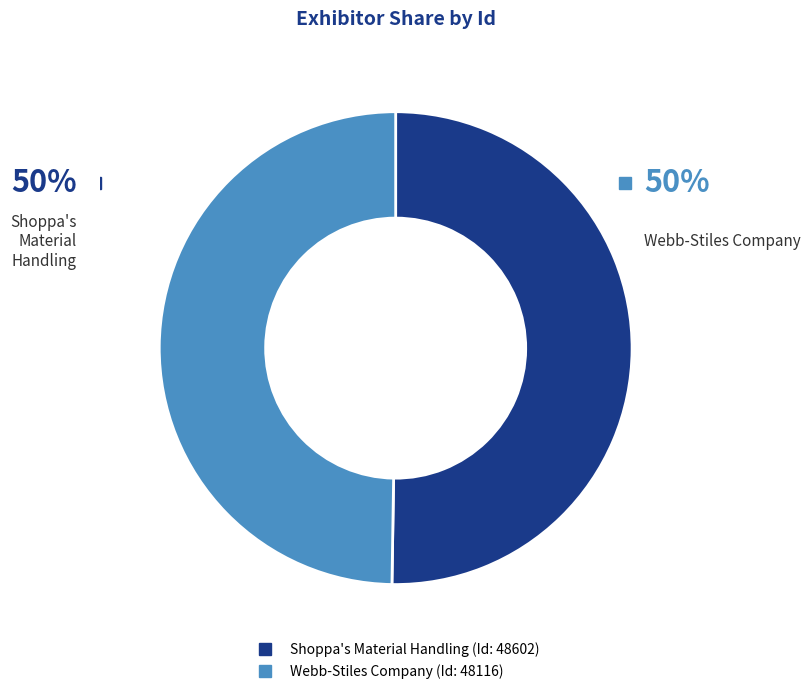

To the nearest percent, what is the combined percentage of Webb-Stiles Company and Shoppa's Material Handling?

100%